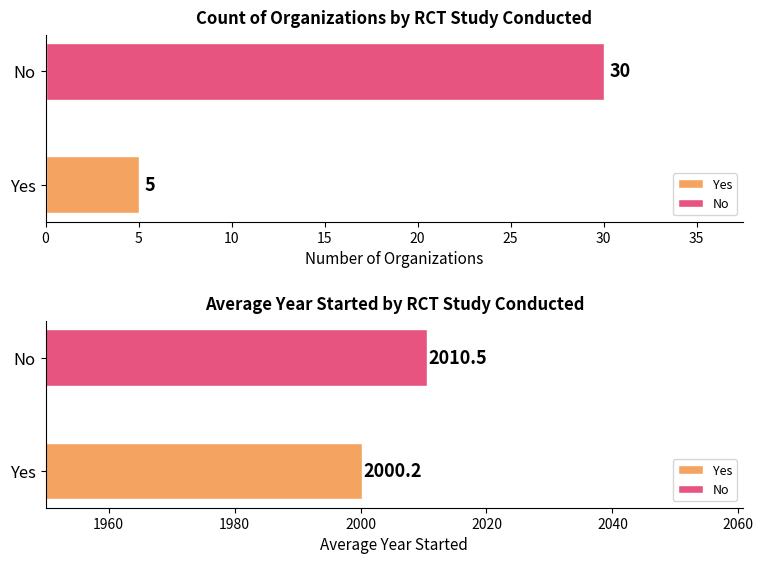

What is the spread (max minus min) of values at Yes?

1995.2